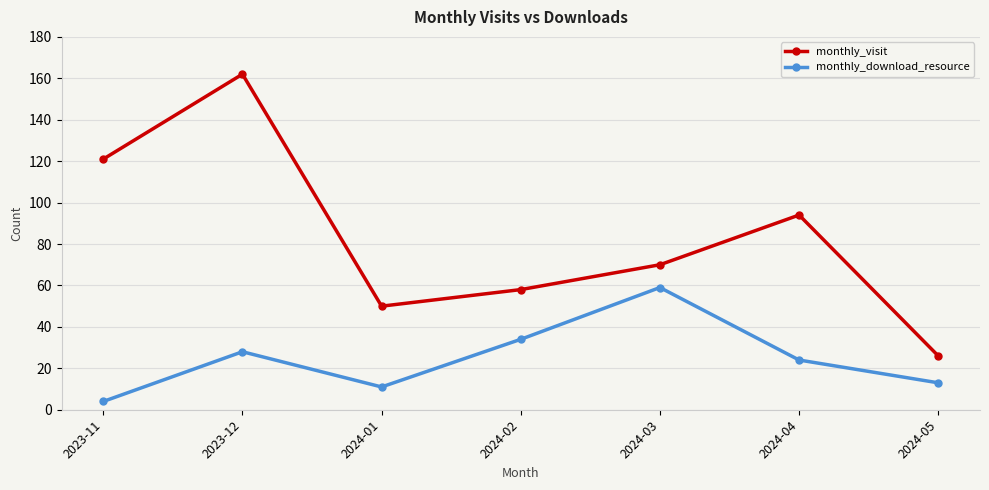

What position from the left is 2024-03?

5